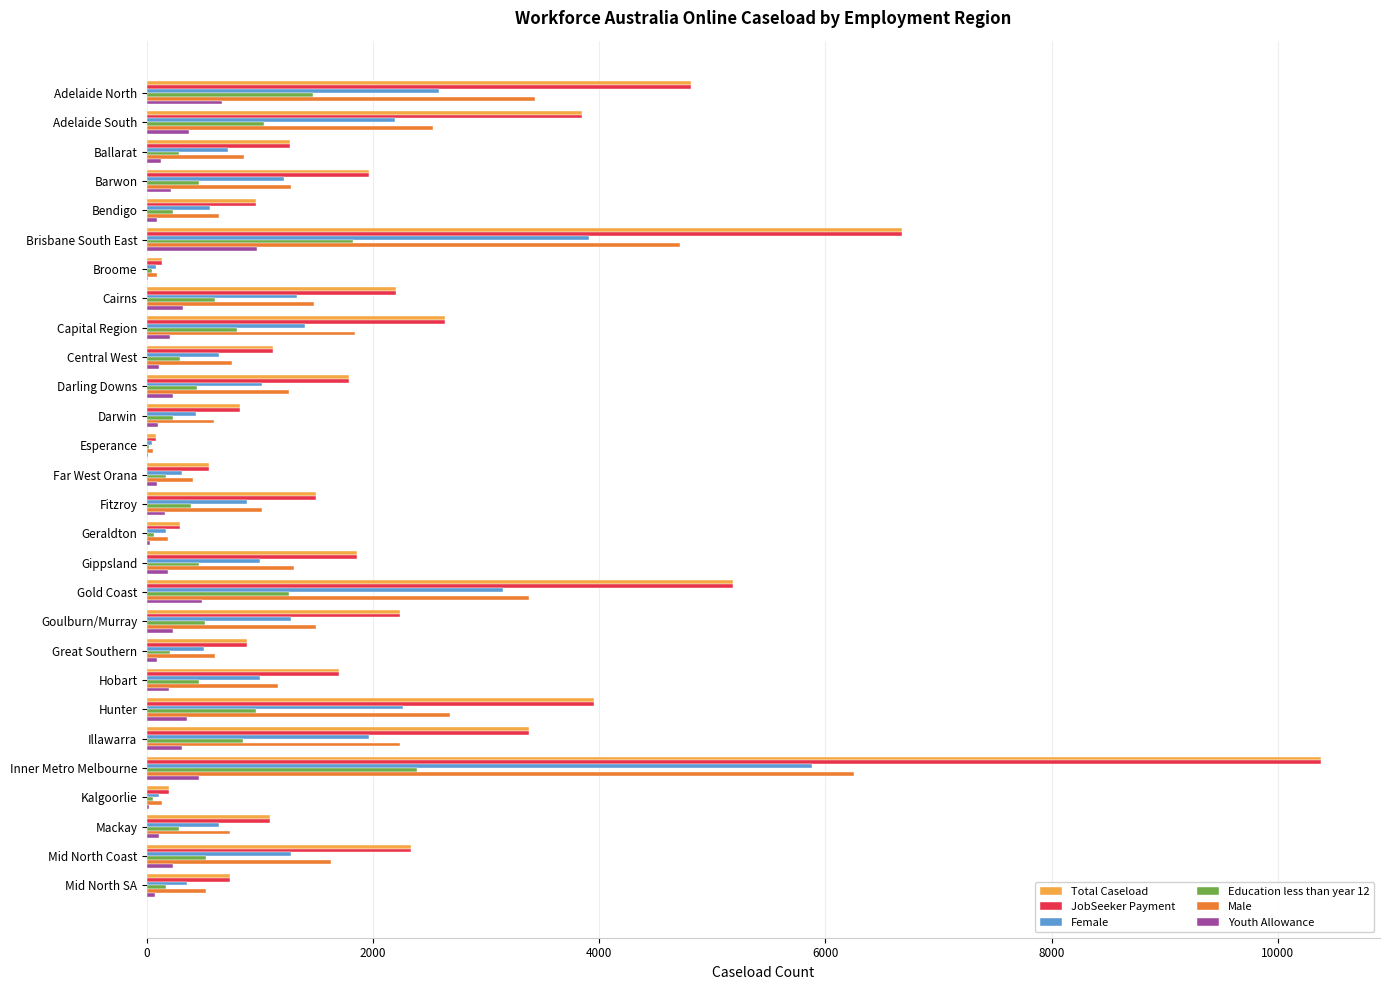

The Total Caseload series shows 5185 at Gold Coast. True or false?

True